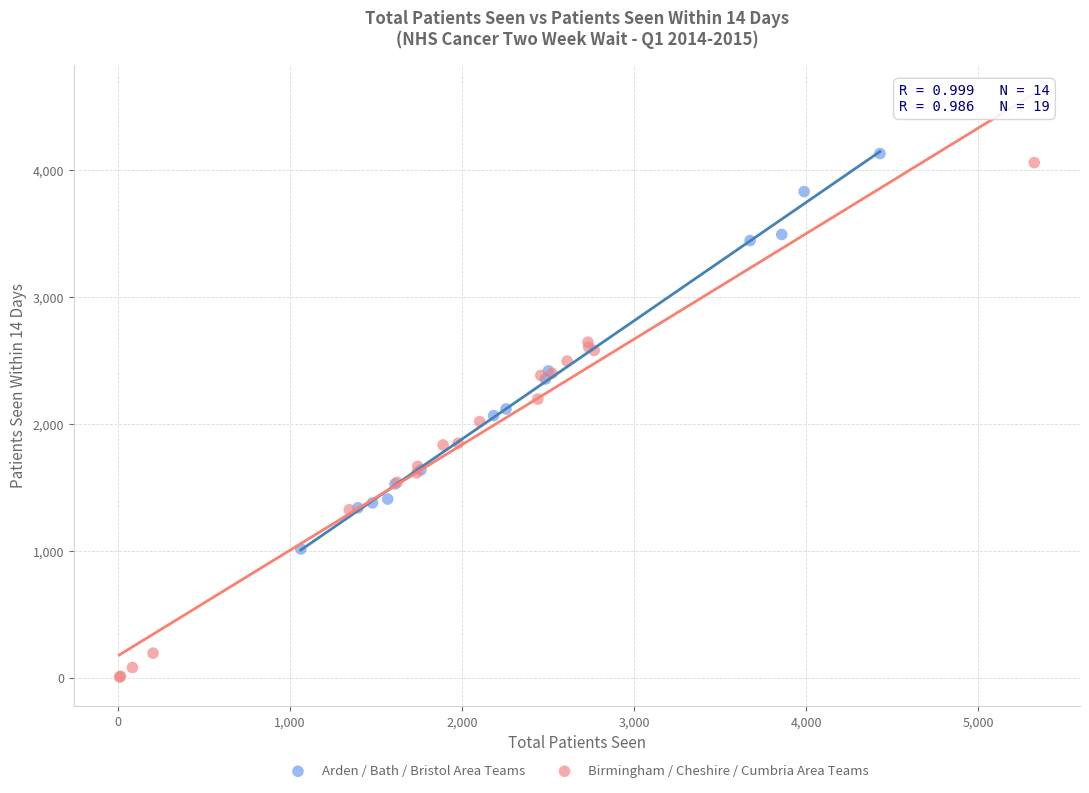

What are all the series names shown in the legend?

Arden / Bath / Bristol Area Teams, Birmingham / Cheshire / Cumbria Area Teams